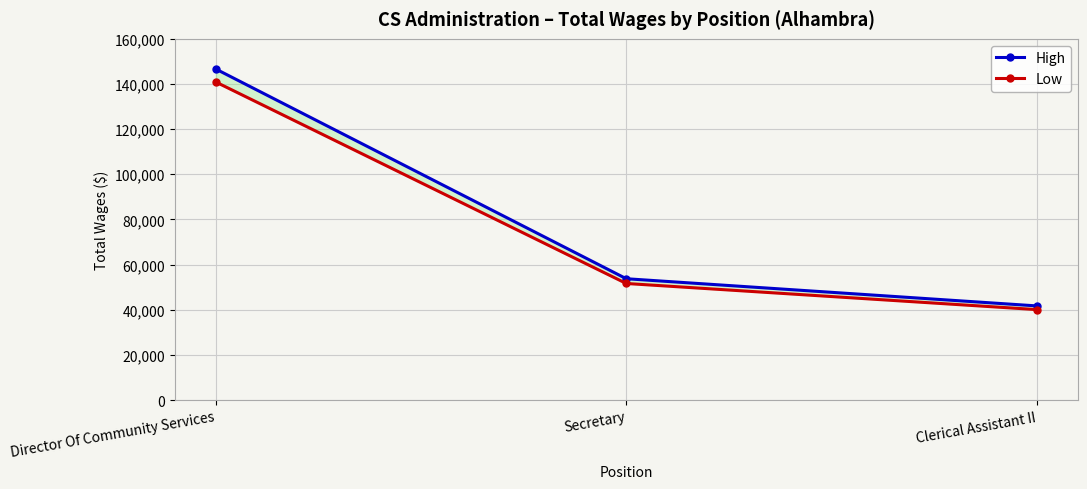

Rank the series by their maximum value, from highest to lowest.

High, Low